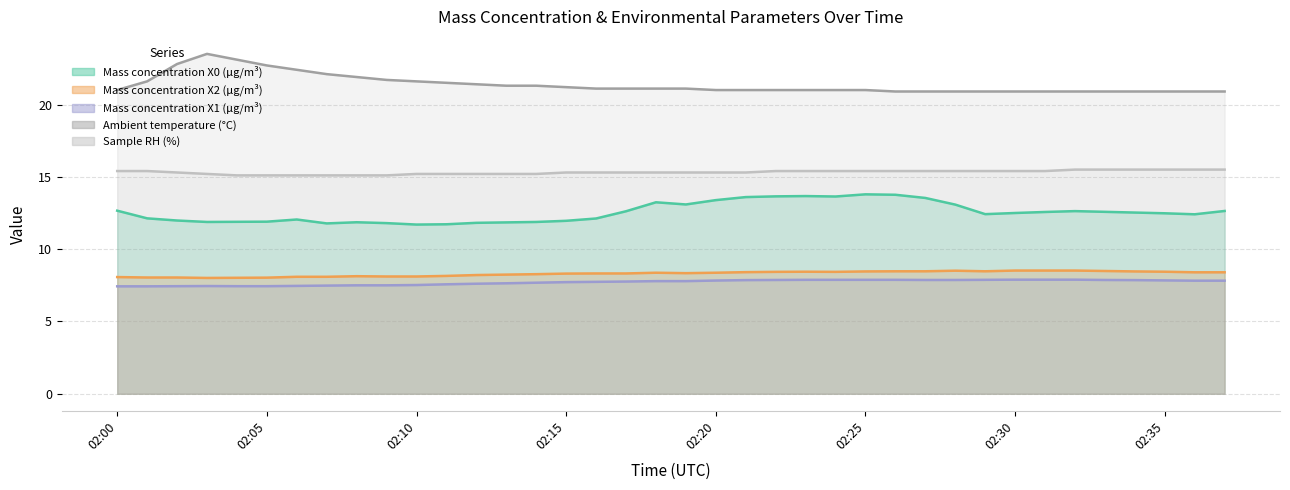

What is the maximum value for Mass concentration X0 (μg/m³)?

13.8